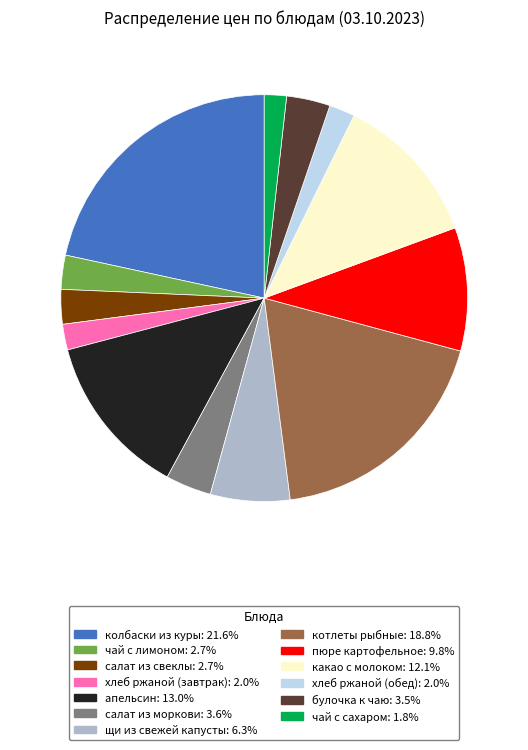

Is какао с молоком the majority of the pie?

No